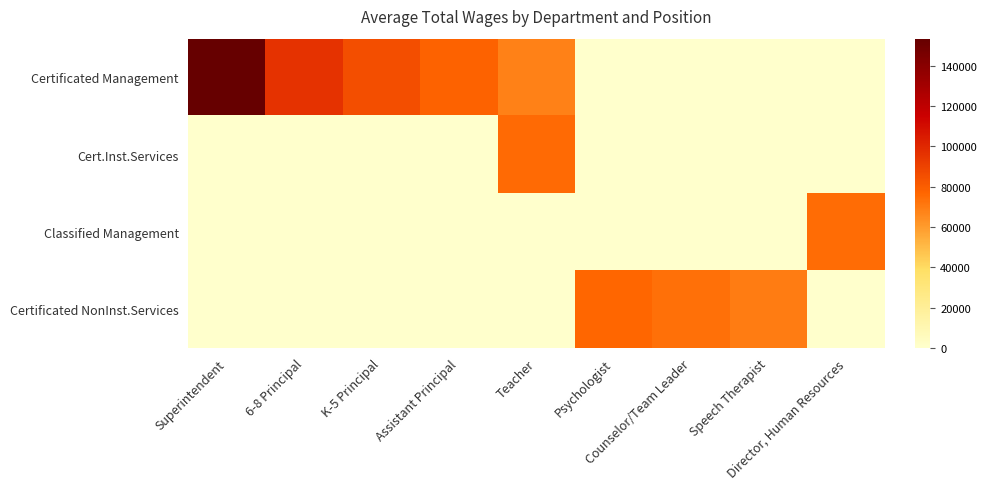

At Assistant Principal, list the series in order from largest to smallest.

Certificated Management, Cert.Inst.Services, Classified Management, Certificated NonInst.Services